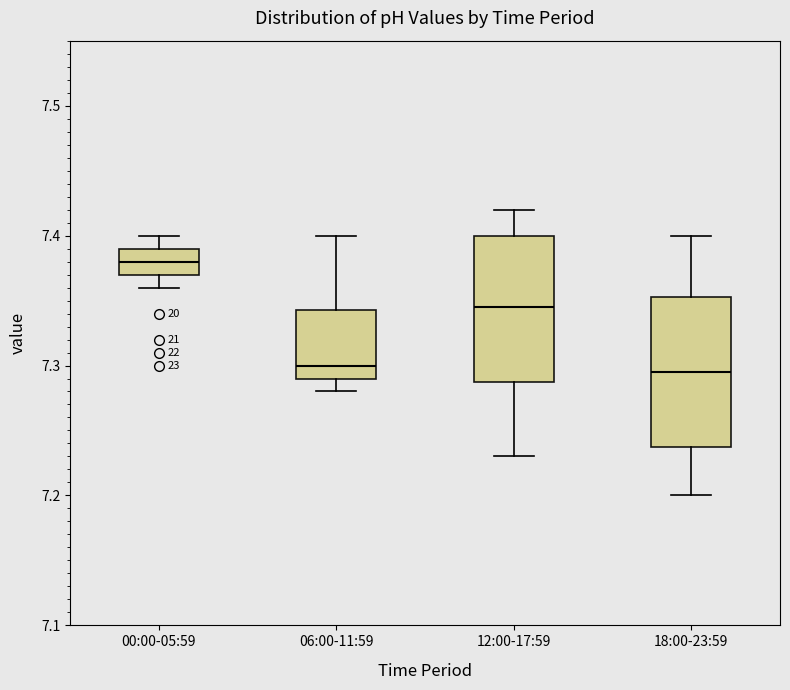

Reading left to right, read every box against the y-axis: the position of its median line, the range the box covers, and the ends of its whiskers. The values are not printed on the chart, so give them approximately, as read against the axis.

00:00-05:59: median 7.38, box 7.37 to 7.39, whiskers 7.36 to 7.40
06:00-11:59: median 7.30, box 7.29 to 7.34, whiskers 7.28 to 7.40
12:00-17:59: median 7.35, box 7.29 to 7.40, whiskers 7.23 to 7.42
18:00-23:59: median 7.30, box 7.24 to 7.35, whiskers 7.20 to 7.40